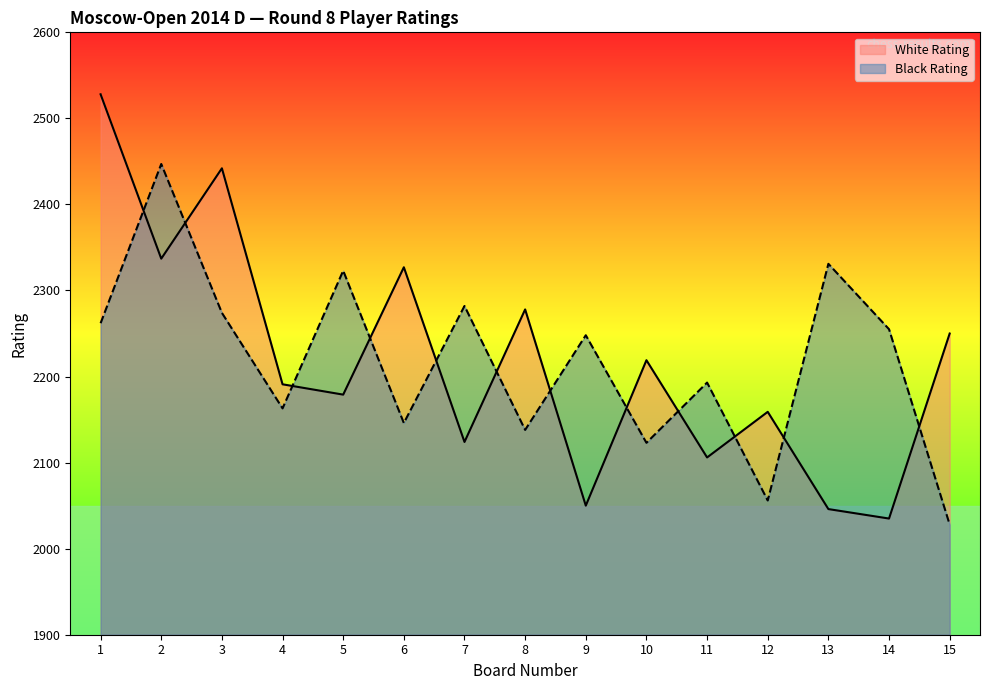

What value does the White Rating series have at 12, to the nearest 5?

2160